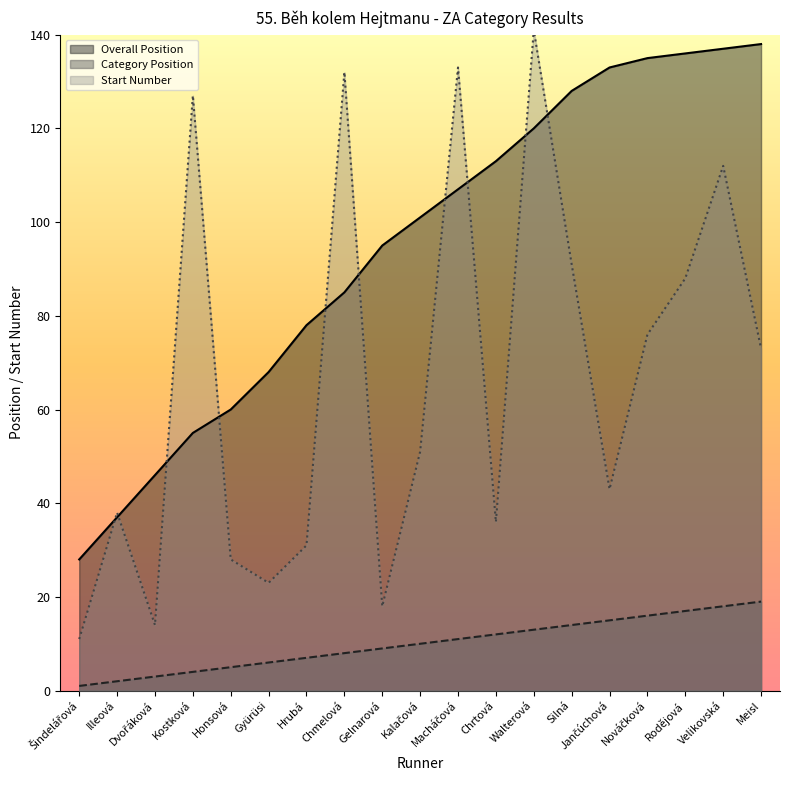

Rank the series by their average value, from highest to lowest.

Overall Position, Start Number, Category Position